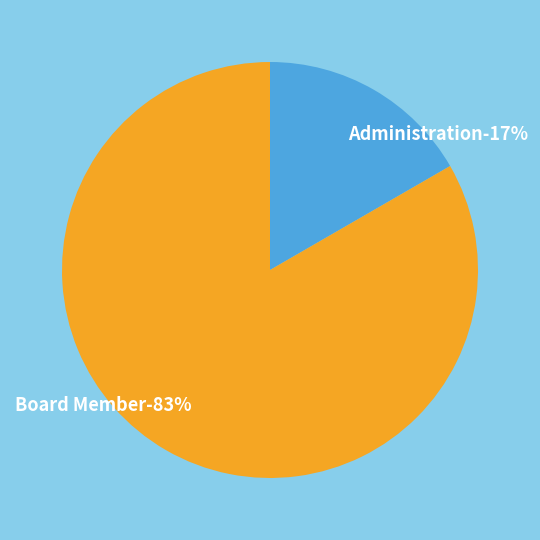

What is the largest slice in the pie chart?

Board Member